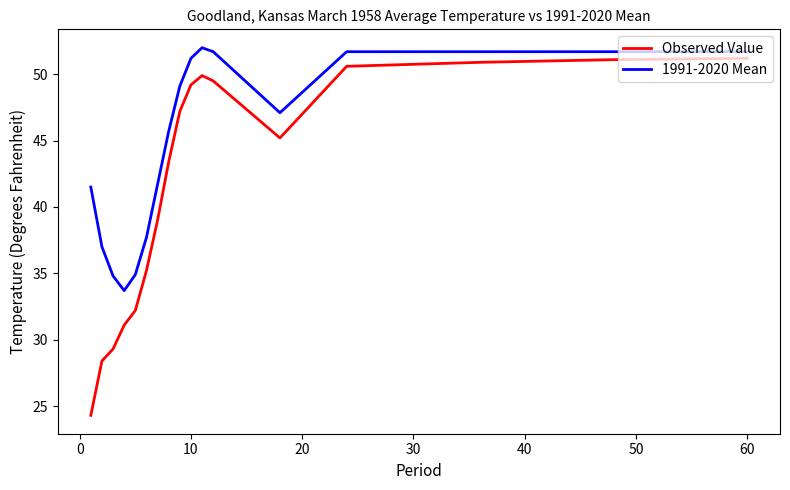

What is the greatest value displayed?

52.0